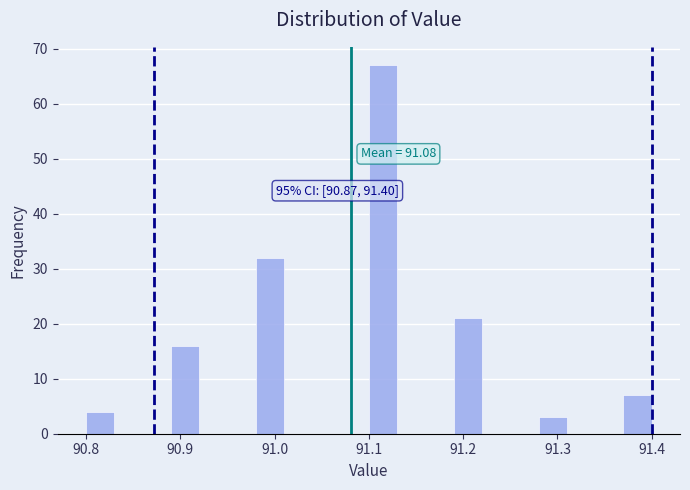

Read against the x-axis, roughly where is the centre of the tallest bar?

91.12